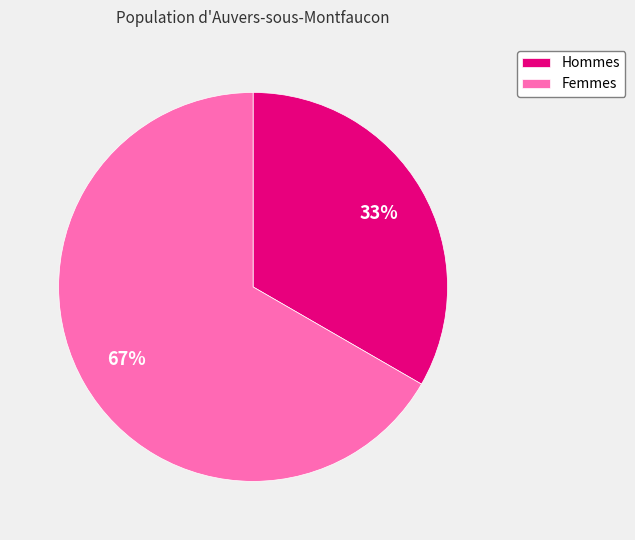

Count the number of slices in the pie.

2